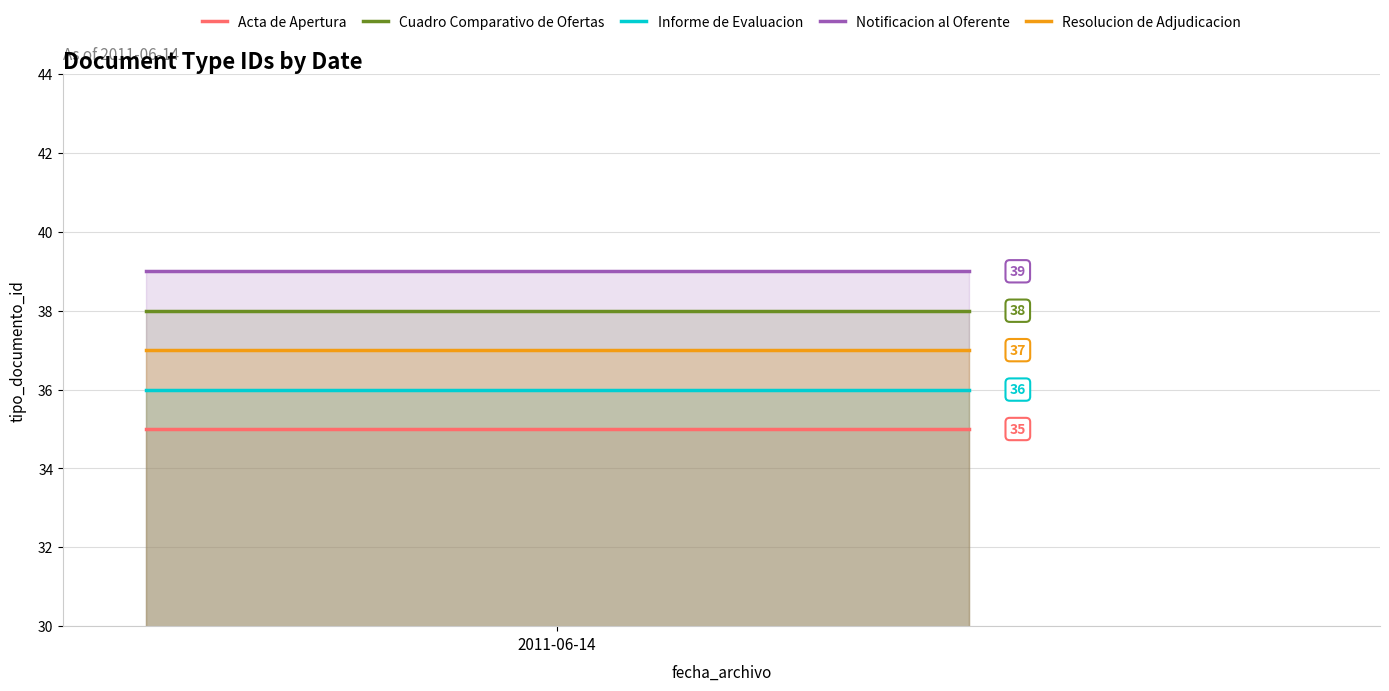

What are all the series names shown in the legend?

Acta de Apertura, Cuadro Comparativo de Ofertas, Informe de Evaluacion, Notificacion al Oferente, Resolucion de Adjudicacion